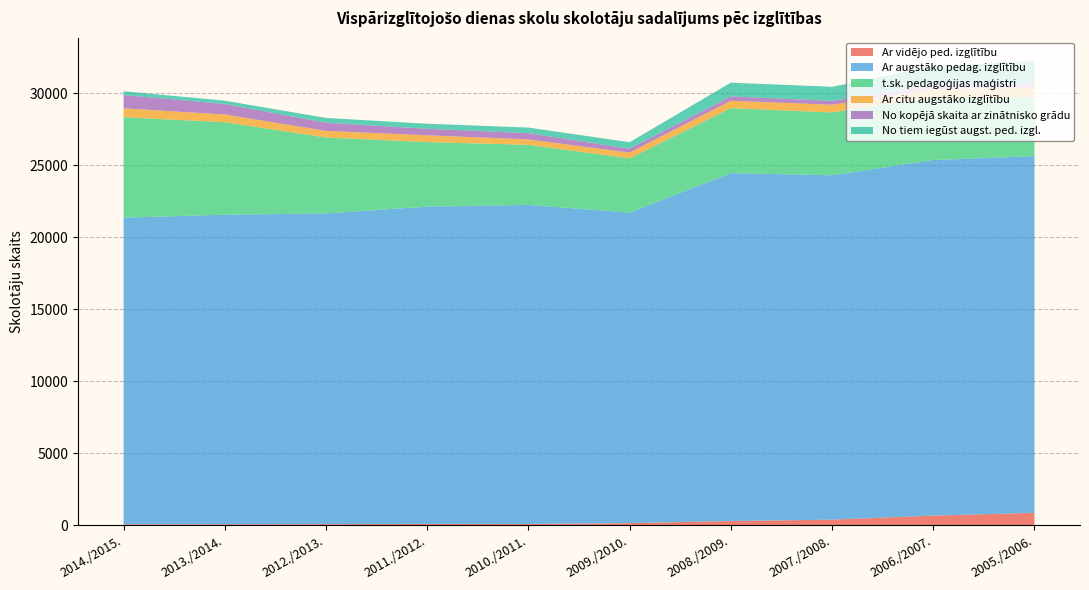

Reading right to left, list all the values displayed in this chart.

Ar vidējo ped. izglītību: 2005./2006.=860	2006./2007.=667	2007./2008.=385	2008./2009.=290	2009./2010.=142	2010./2011.=84	2011./2012.=89	2012./2013.=75	2013./2014.=72	2014./2015.=67
Ar augstāko pedag. izglītību: 2005./2006.=24759	2006./2007.=24683	2007./2008.=23908	2008./2009.=24151	2009./2010.=21556	2010./2011.=22150	2011./2012.=22027	2012./2013.=21568	2013./2014.=21482	2014./2015.=21282
t.sk. pedagoģijas maģistri: 2005./2006.=4083	2006./2007.=4349	2007./2008.=4360	2008./2009.=4511	2009./2010.=3771	2010./2011.=4170	2011./2012.=4478	2012./2013.=5271	2013./2014.=6421	2014./2015.=6975
Ar citu augstāko izglītību: 2005./2006.=664	2006./2007.=584	2007./2008.=535	2008./2009.=516	2009./2010.=398	2010./2011.=378	2011./2012.=470	2012./2013.=461	2013./2014.=536	2014./2015.=616
No kopējā skaita ar zinātnisko grādu: 2005./2006.=283	2006./2007.=292	2007./2008.=270	2008./2009.=298	2009./2010.=270	2010./2011.=433	2011./2012.=457	2012./2013.=564	2013./2014.=728	2014./2015.=925
No tiem iegūst augst. ped. izgl.: 2005./2006.=1582	2006./2007.=1283	2007./2008.=975	2008./2009.=954	2009./2010.=450	2010./2011.=388	2011./2012.=349	2012./2013.=333	2013./2014.=231	2014./2015.=261